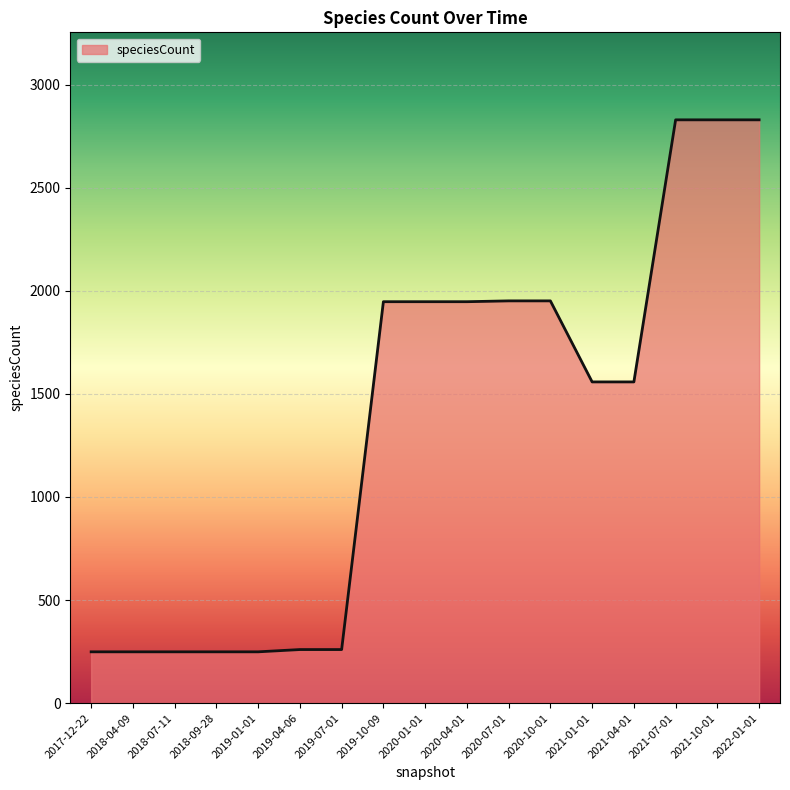

What is the change in value from 2020-01-01 to 2021-07-01?

+882